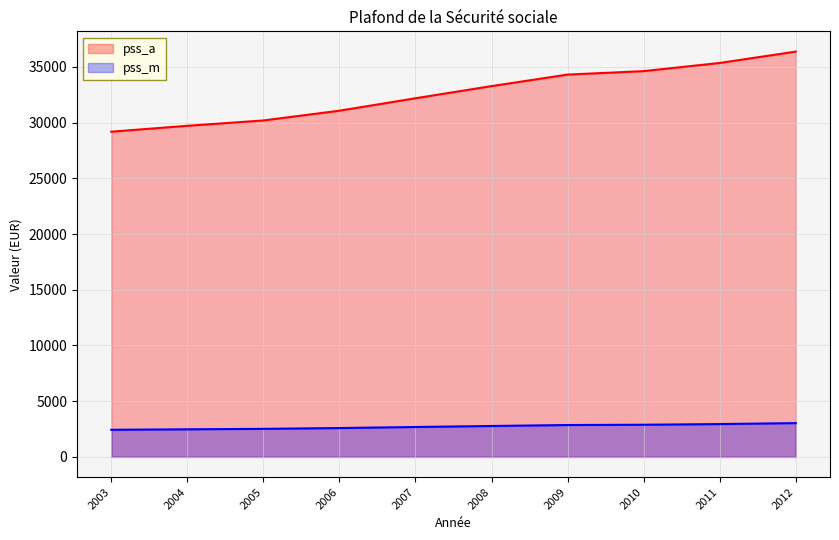

Rank the series at 2012 from lowest to highest value.

pss_m, pss_a